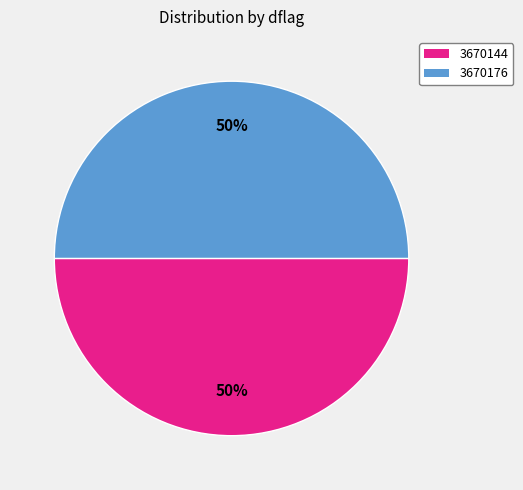

To the nearest percent, what portion does 3670144 represent?

50%